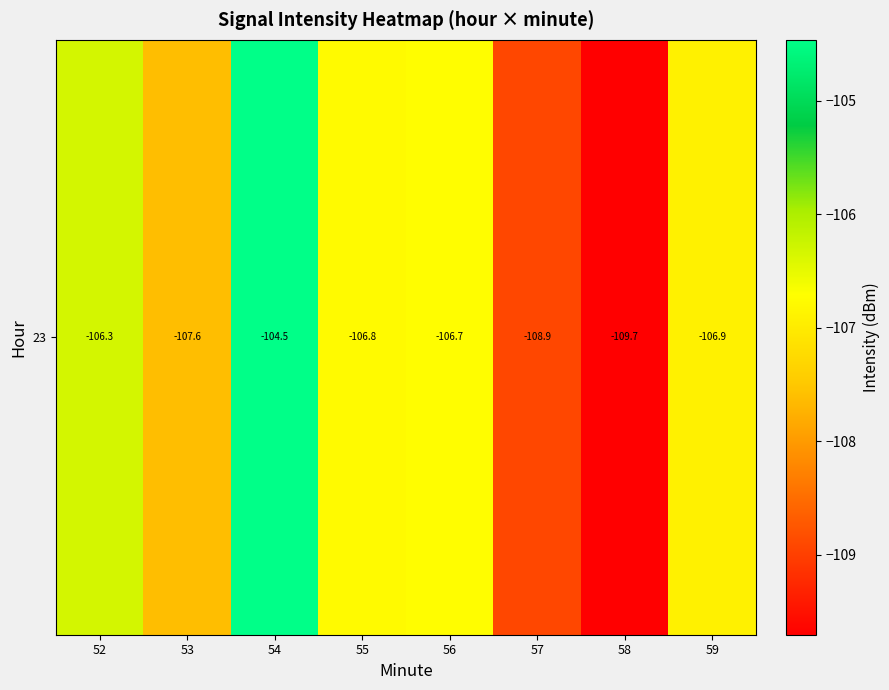

How many data points are less than -106?

7